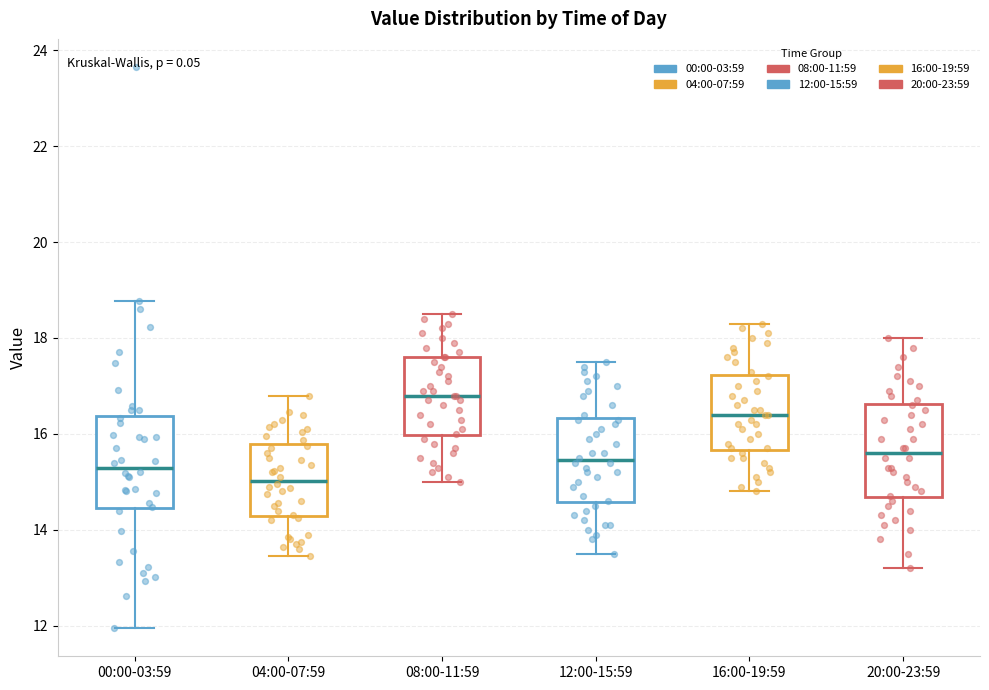

Which box's median line is the lowest?

04:00-07:59